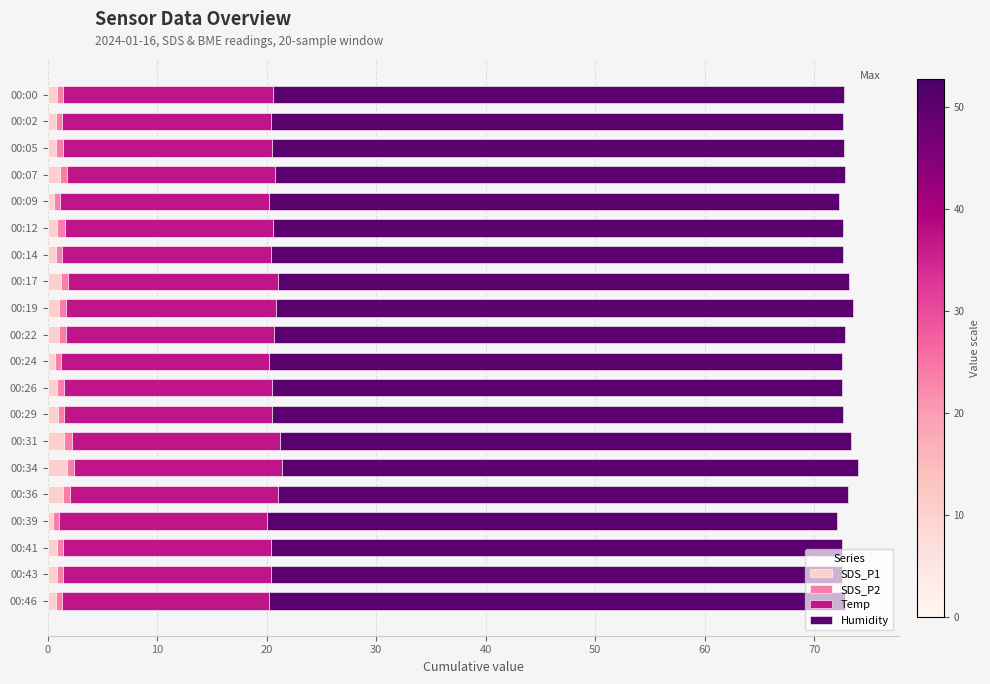

What is the average value of the SDS_P1 series?

1.0